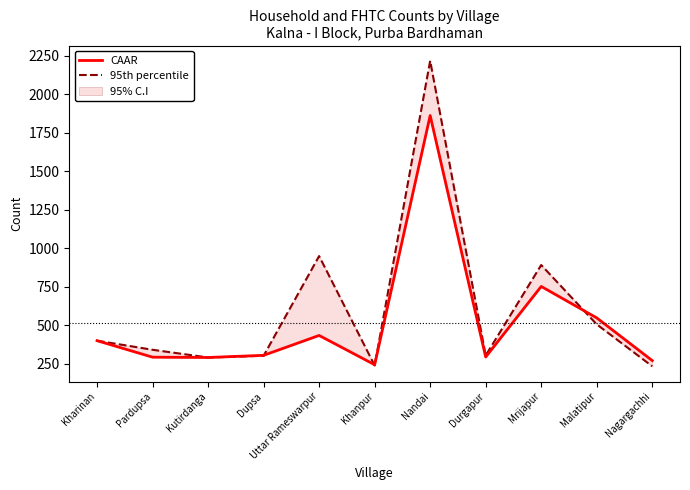

List the series in order of their overall mean, lowest first.

CAAR, 95th percentile